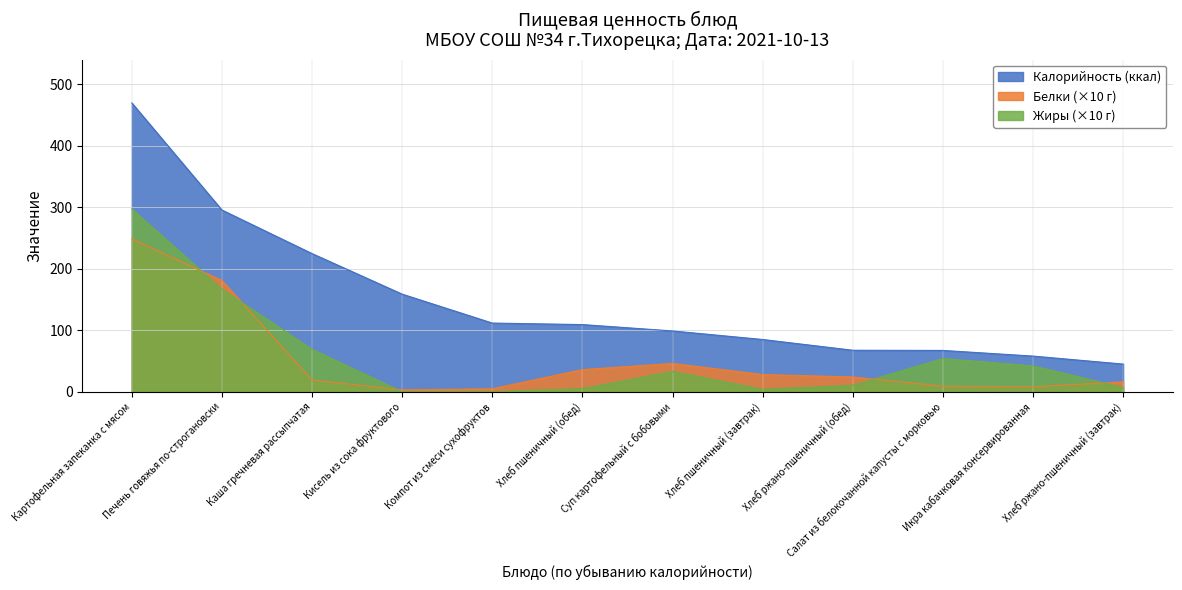

The Калорийность (ккал) series shows 67.2 at Салат из белокочанной капусты с морковью. True or false?

True